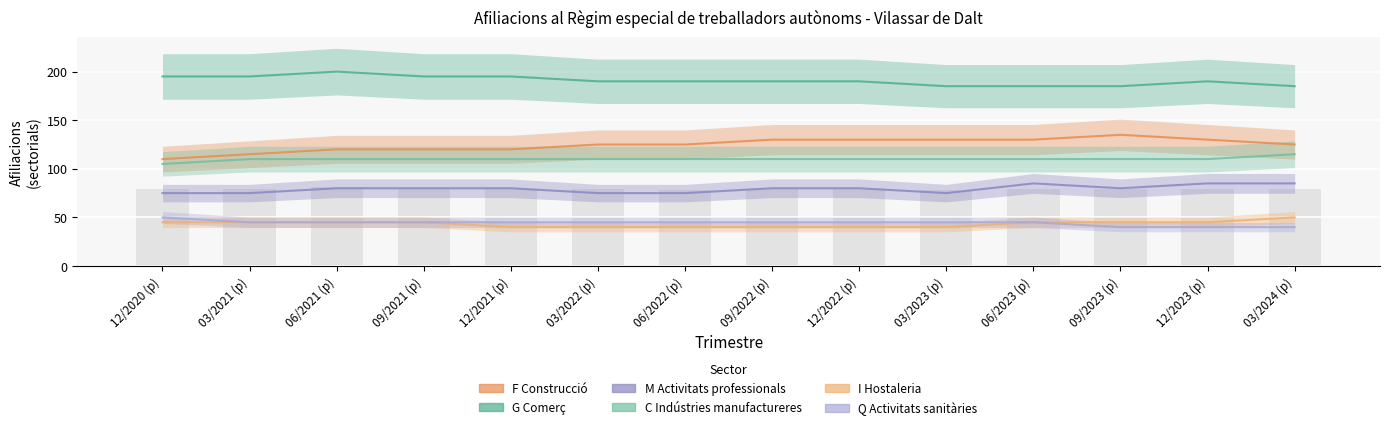

The value of I Hostaleria at 06/2022 (p) is 40. True or false?

True